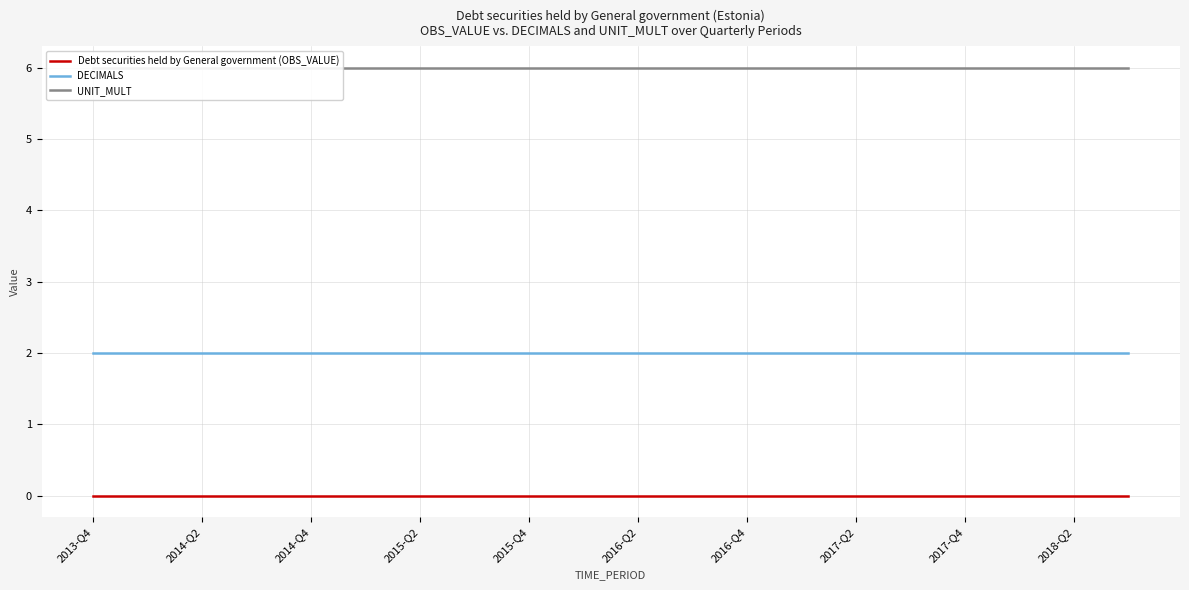

True or false: DECIMALS and Debt securities held by General government (OBS_VALUE) intersect in this chart.

False